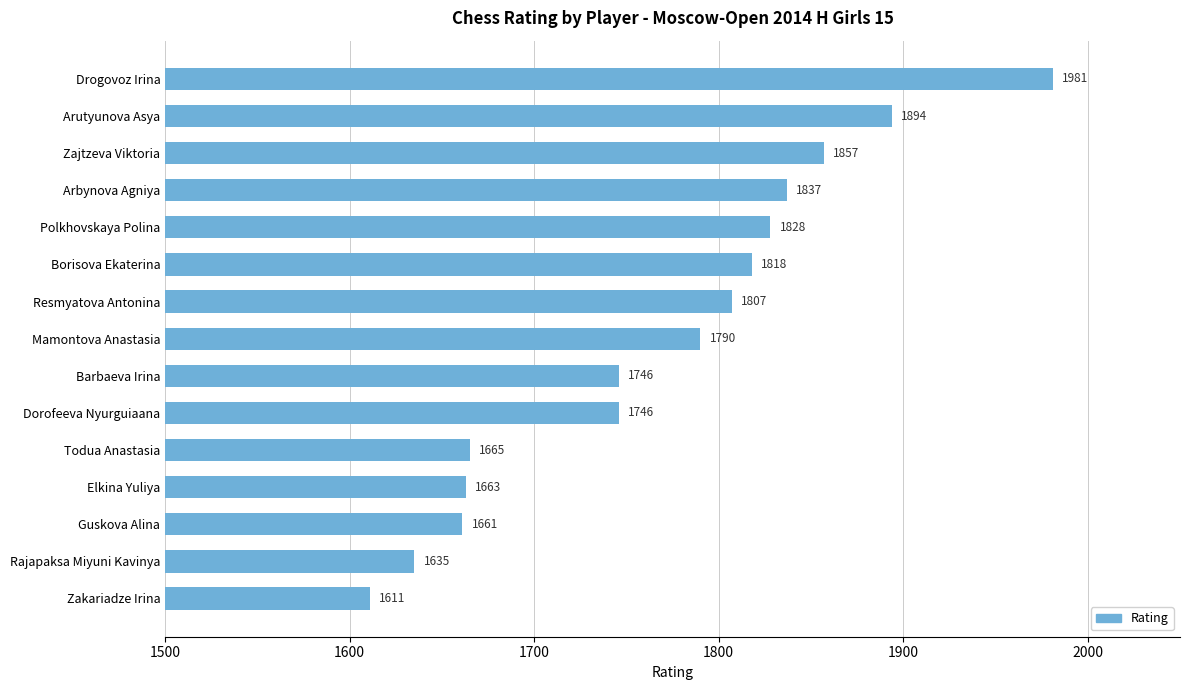

Reading top to bottom, transcribe all the data shown in this chart.

Drogovoz Irina=1981	Arutyunova Asya=1894	Zajtzeva Viktoria=1857	Arbynova Agniya=1837	Polkhovskaya Polina=1828	Borisova Ekaterina=1818	Resmyatova Antonina=1807	Mamontova Anastasia=1790	Barbaeva Irina=1746	Dorofeeva Nyurguiaana=1746	Todua Anastasia=1665	Elkina Yuliya=1663	Guskova Alina=1661	Rajapaksa Miyuni Kavinya=1635	Zakariadze Irina=1611